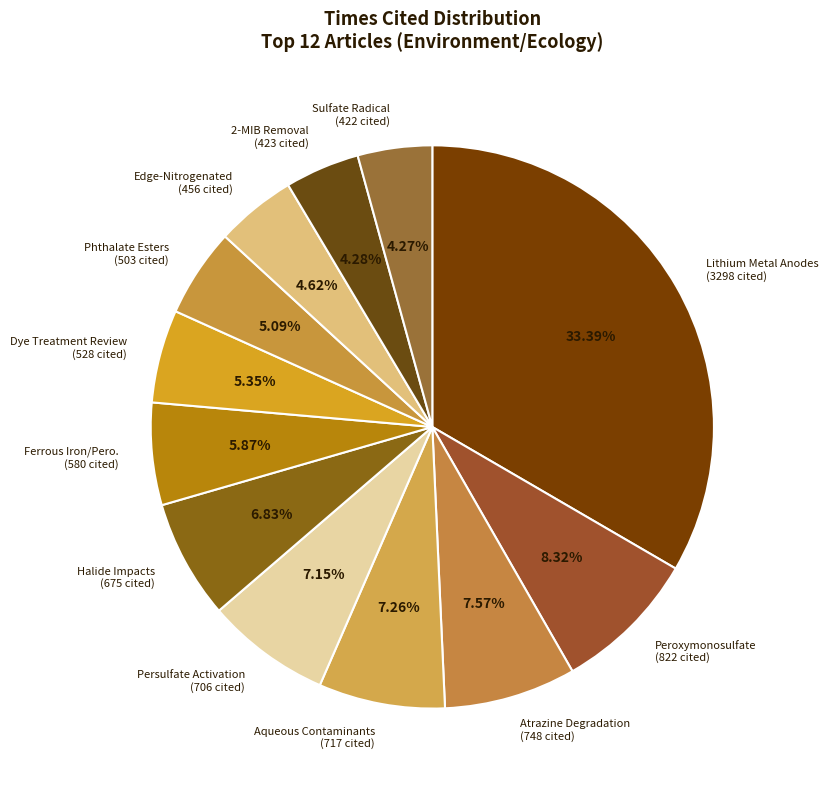

Count the number of slices in the pie.

12